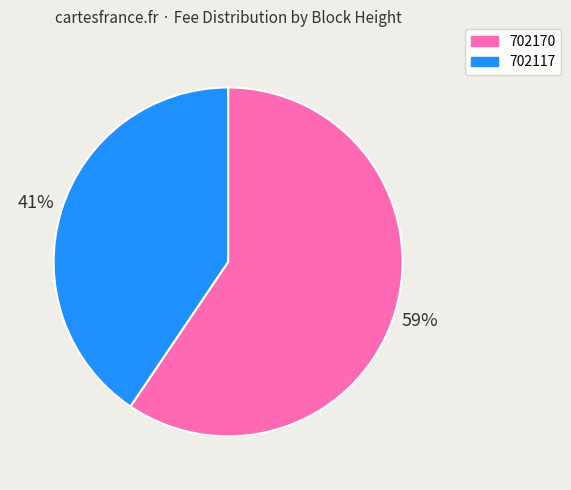

Is the sum of 702170 and 702117 greater than half?

Yes